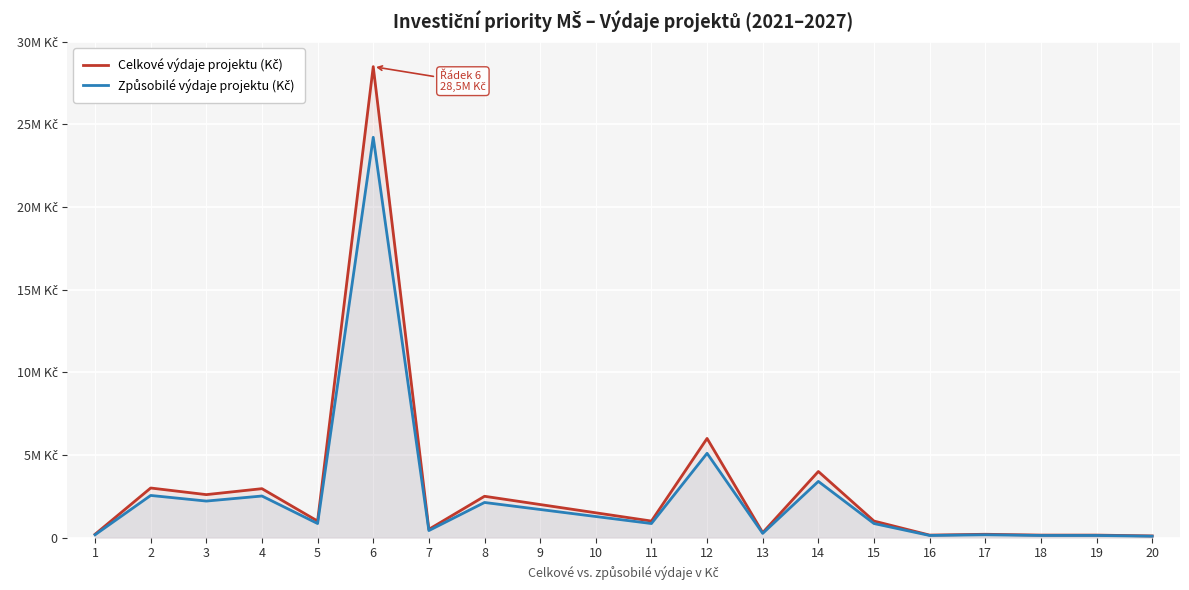

Does the chart display data point markers on the line(s)?

No